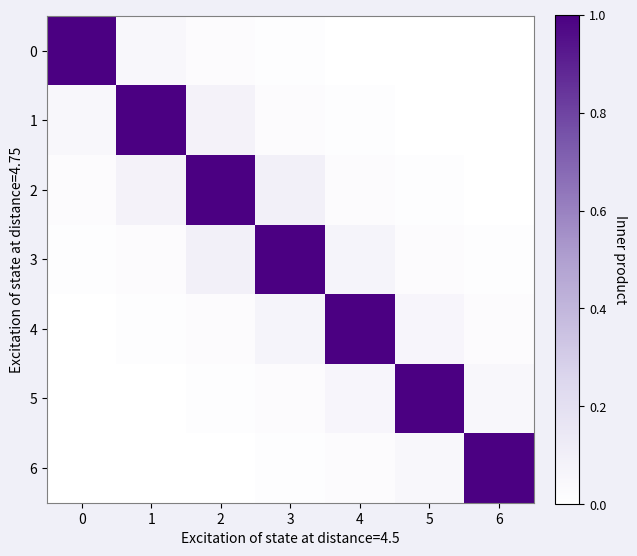

Which has a higher value, 1 or 2?

1